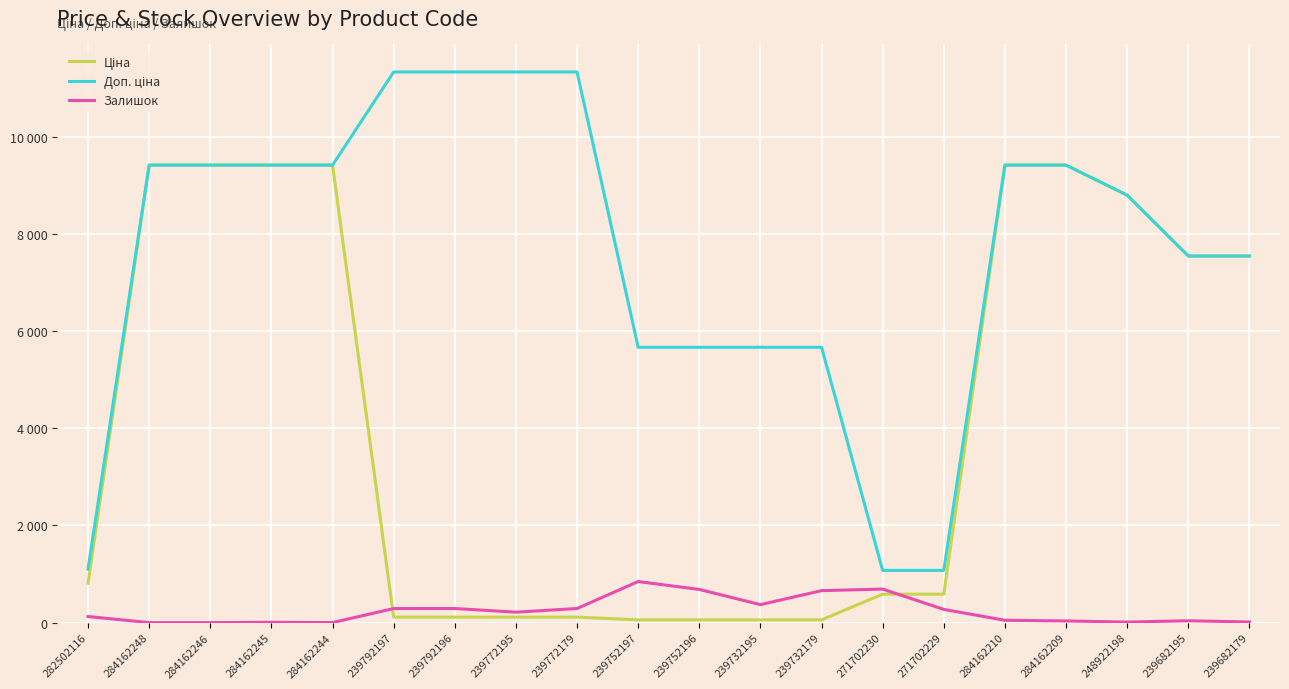

Does the chart display data point markers on the line(s)?

No